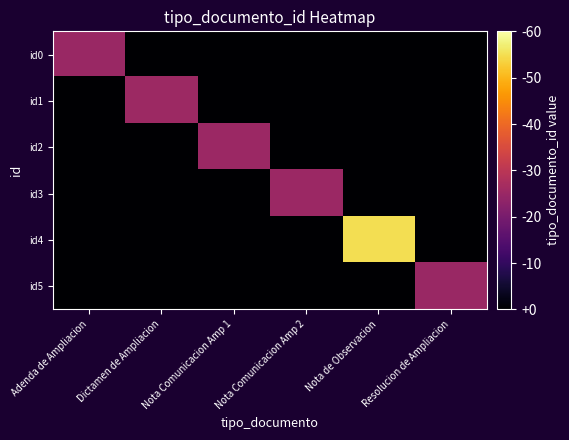

How many series are shown in this chart?

6